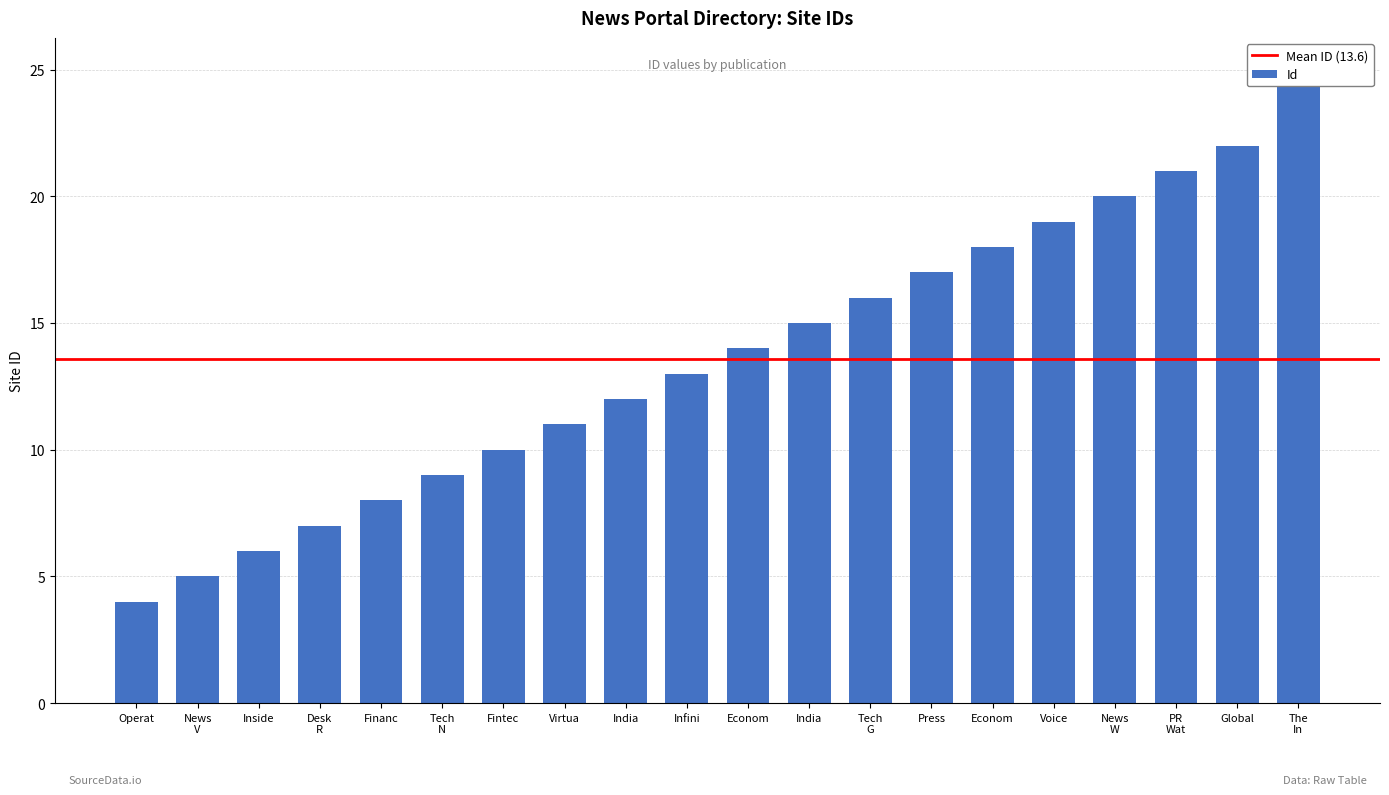

What is the sum of the values at Inside and Econom?

20